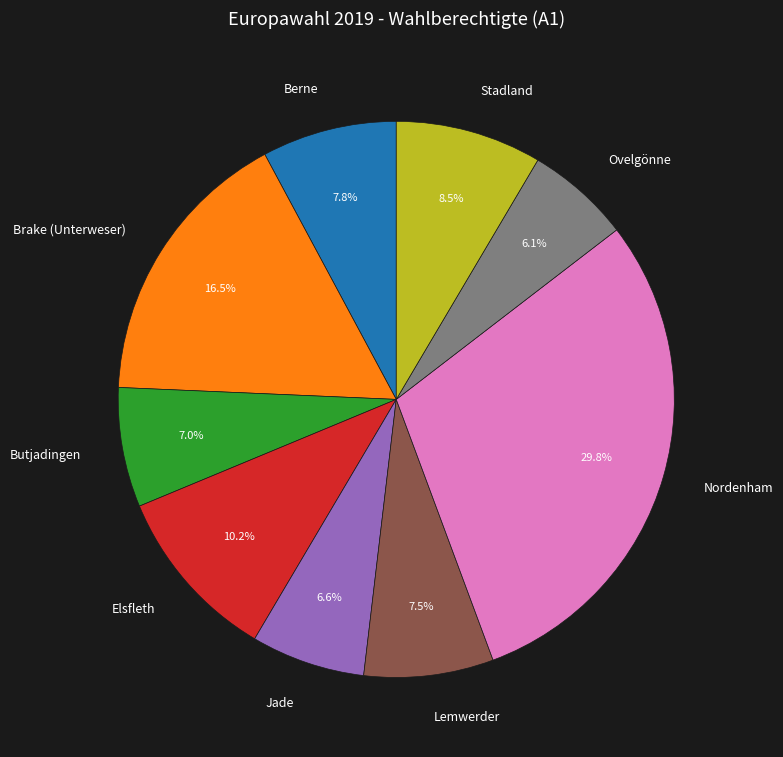

How many slices are in this pie chart?

9